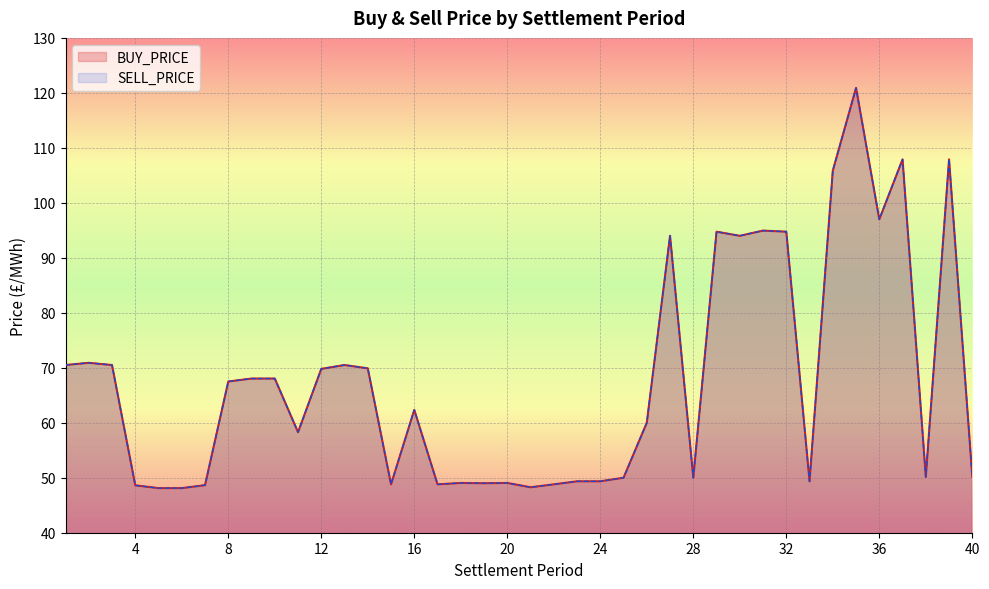

At 6, list the series in order from largest to smallest.

BUY_PRICE, SELL_PRICE